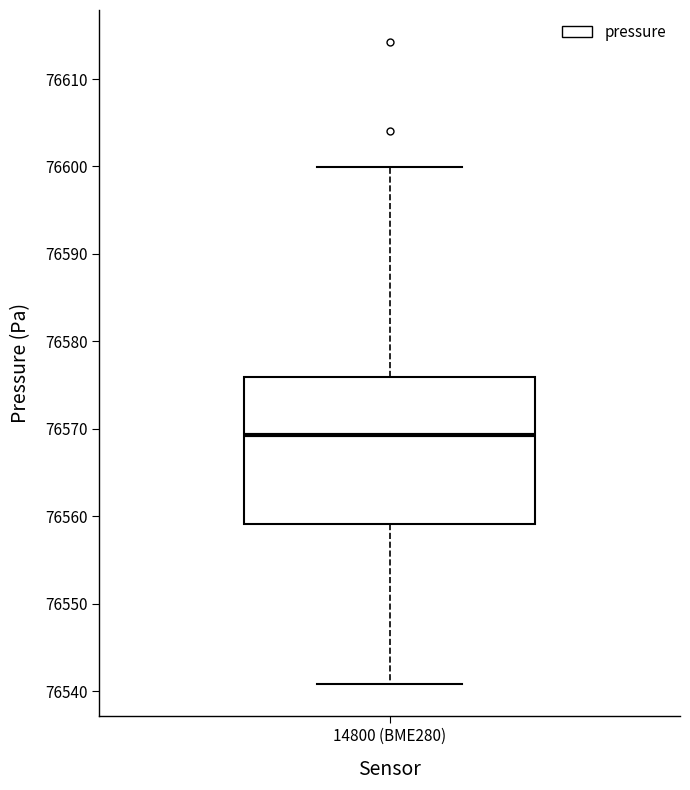

Read this box plot against the y-axis: the position of the median line, the range covered by the box, and the ends of both whiskers. The values are not printed on the chart, so give them approximately, as read against the axis.

median 76569, box 76559 to 76576, whiskers 76541 to 76600